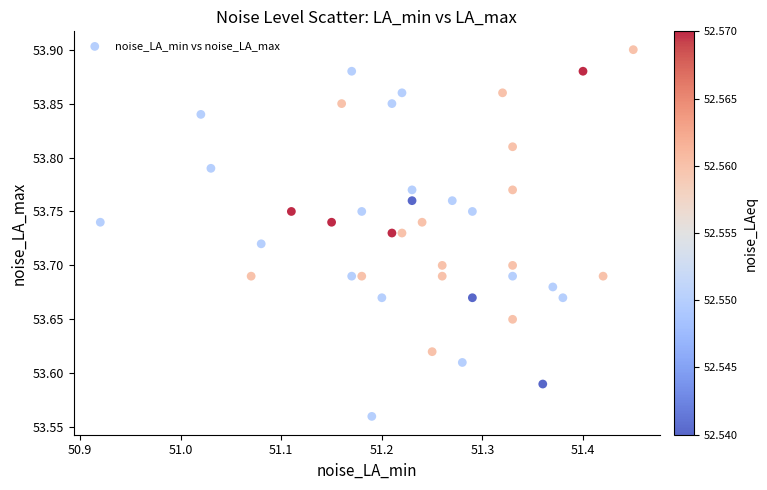

What is the range of Y values (max minus min)?

0.3